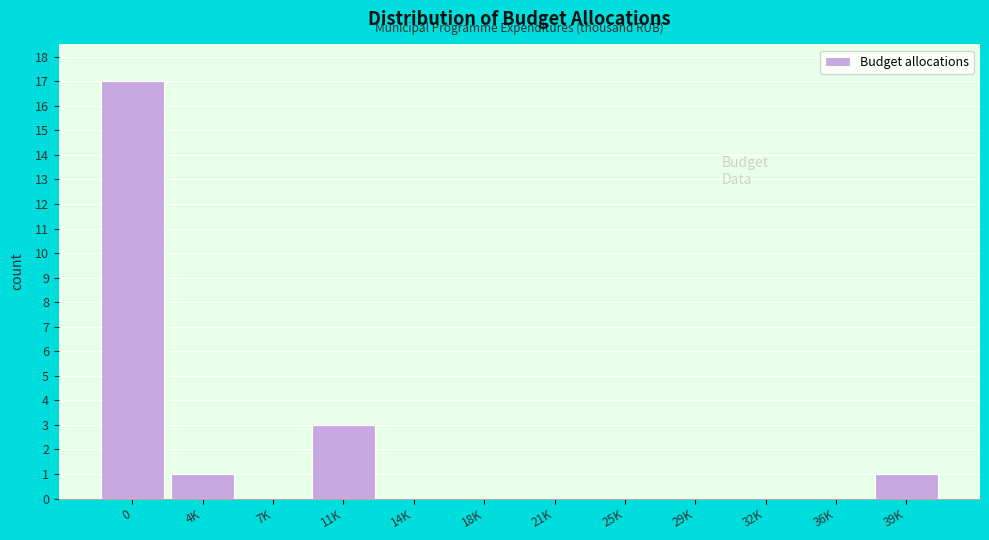

Reading left to right, what are all the values shown in this chart?

0=17	4K=1	7K=0	11K=3	14K=0	18K=0	21K=0	25K=0	29K=0	32K=0	36K=0	39K=1